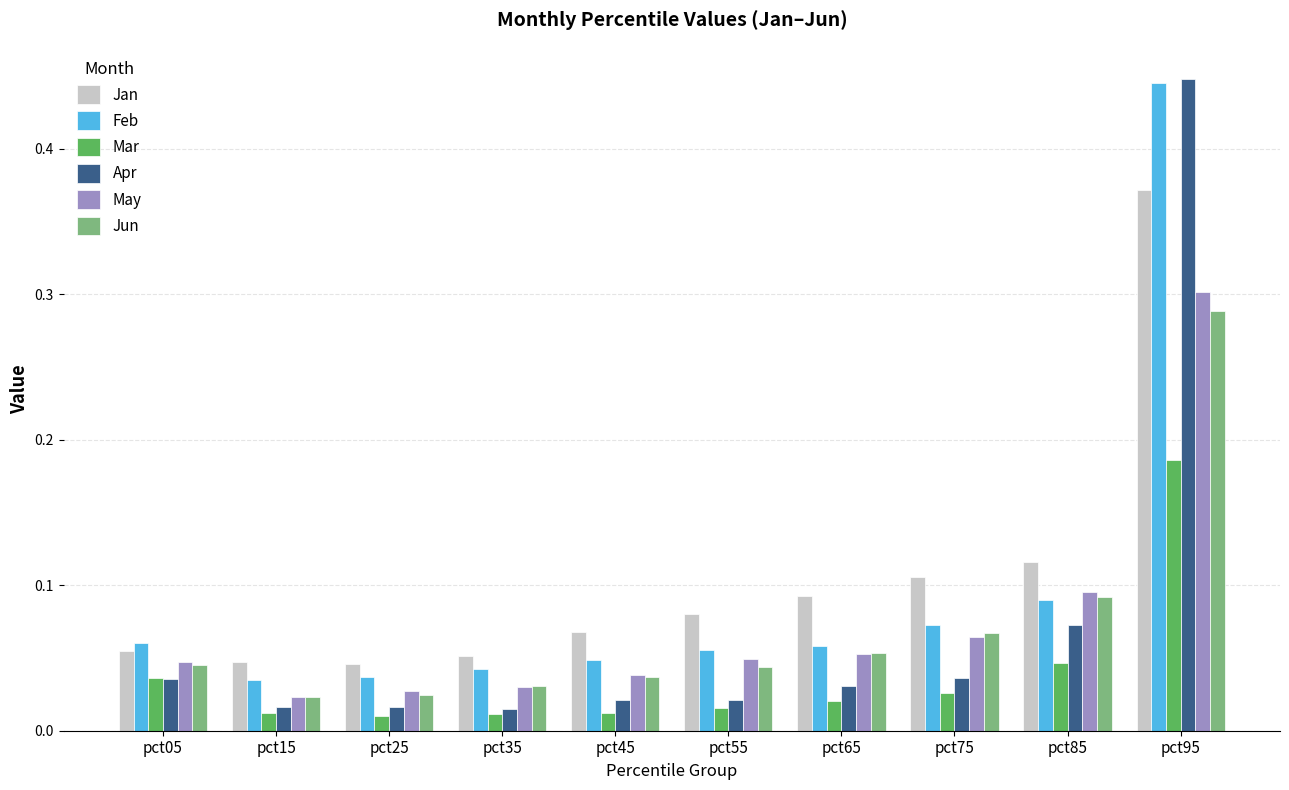

At how many categories does at least one series exceed 0?

10